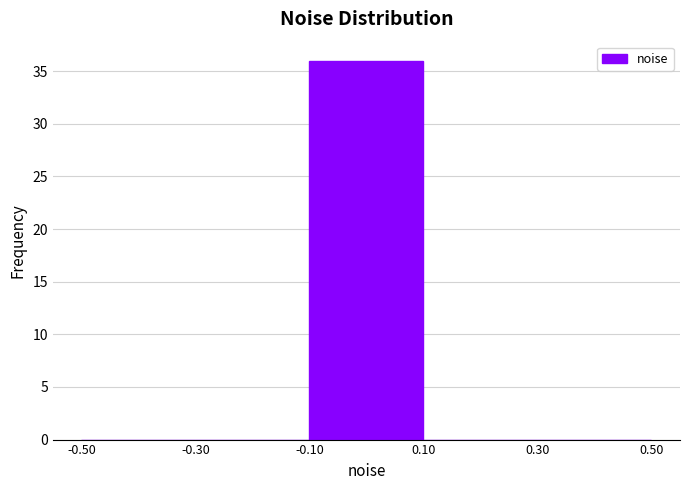

How tall is the bar that spans -0.10 to 0.10 on the x-axis? The values are not printed on the chart, so give them approximately, as read against the axis.

36